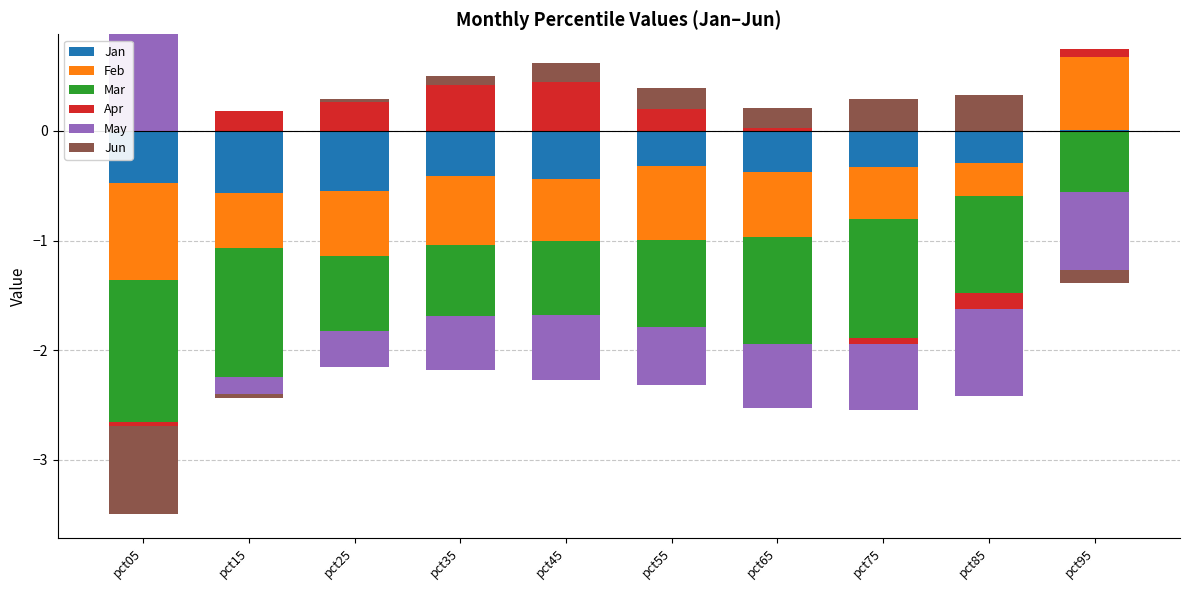

What are all the series names shown in the legend?

Jan, Feb, Mar, Apr, May, Jun